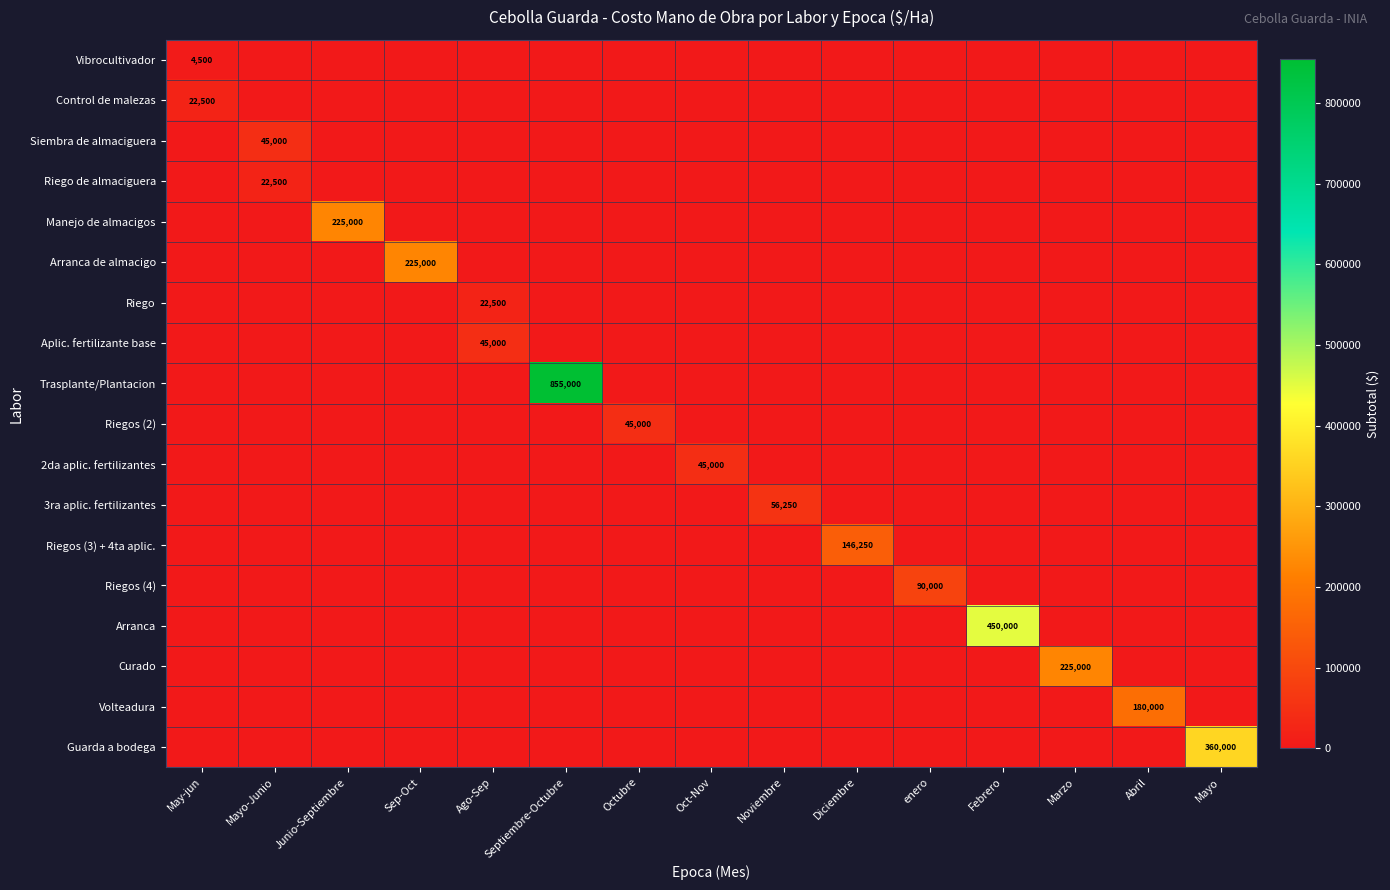

Which label corresponds to the largest value in the chart?

Septiembre-Octubre